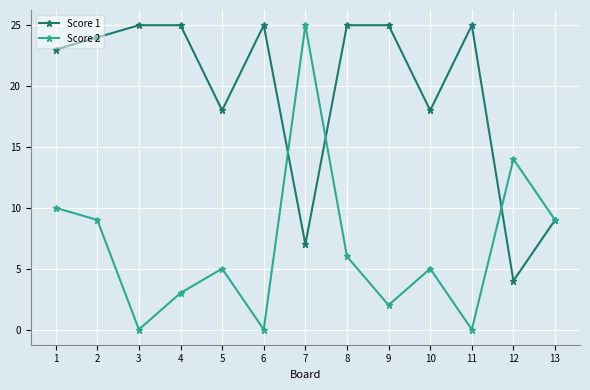

At which label does Score 1 reach its minimum?

12